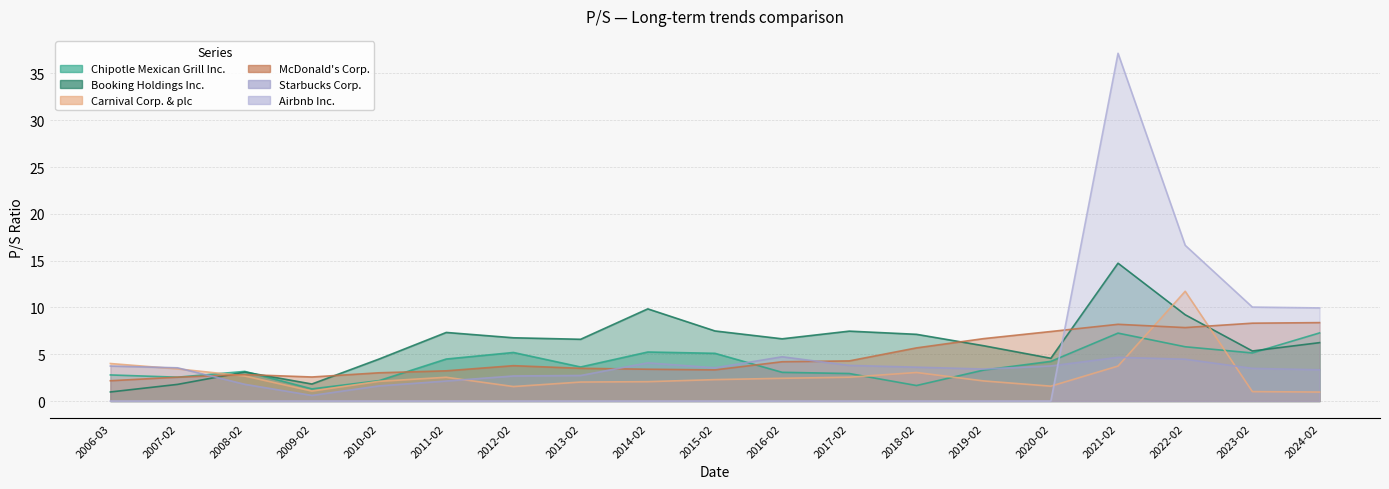

The Booking Holdings Inc. series shows 7.3 at 2011-02. True or false?

True